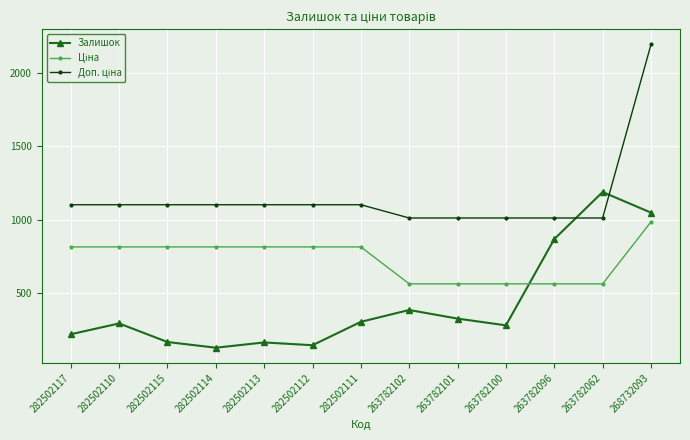

What is the minimum value shown in the chart?

123.0